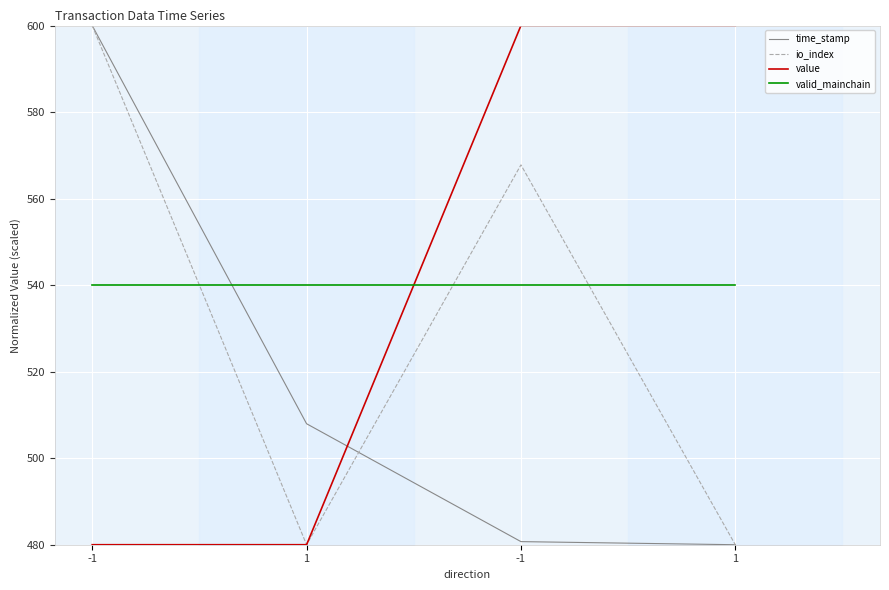

How many lines are shown in the chart?

4